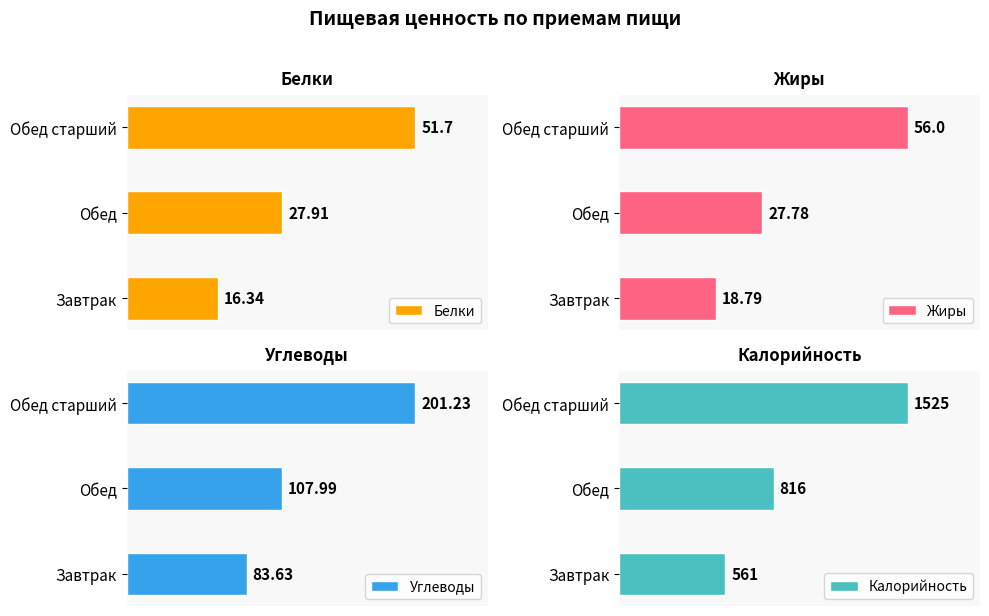

What are all the series names shown in the legend?

Белки, Жиры, Углеводы, Калорийность